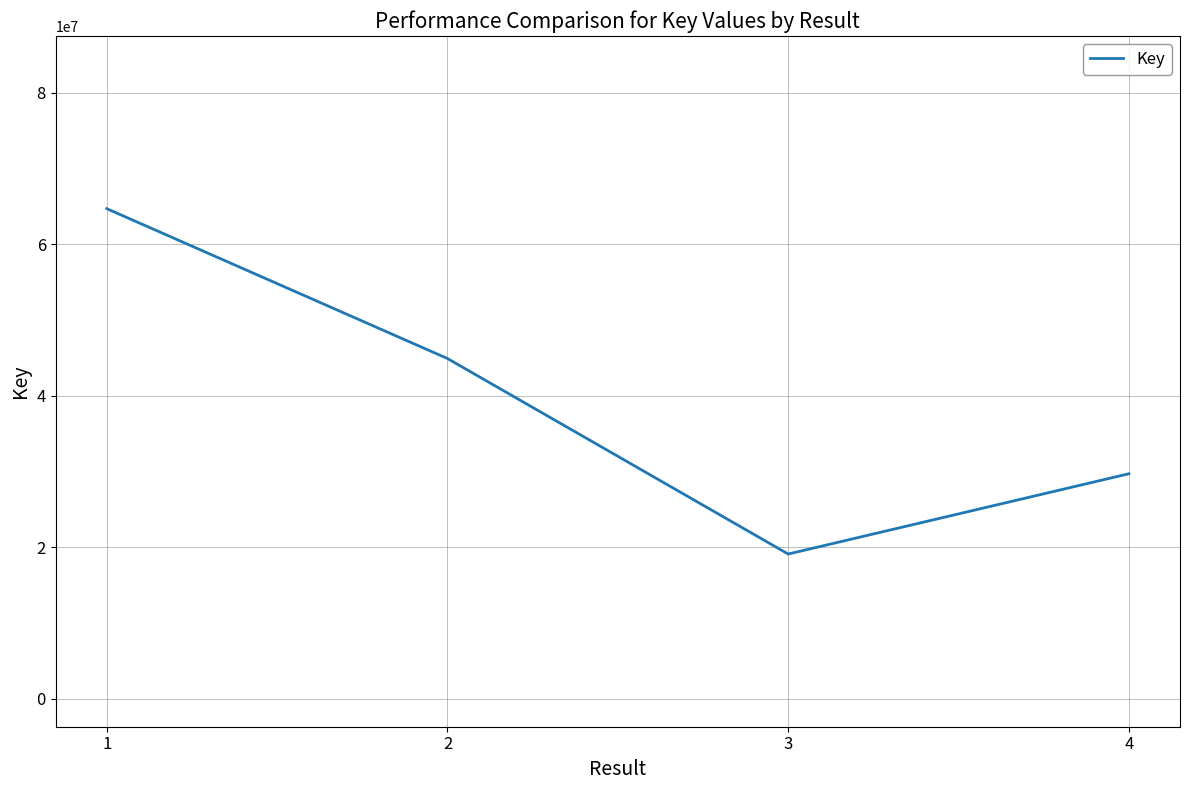

What is the greatest value displayed?

64687171